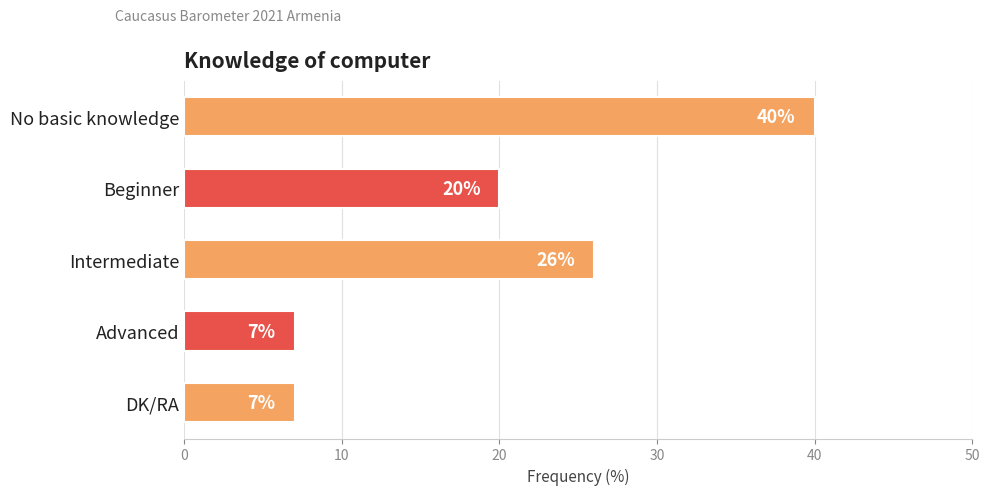

What is the maximum value shown in the chart?

40